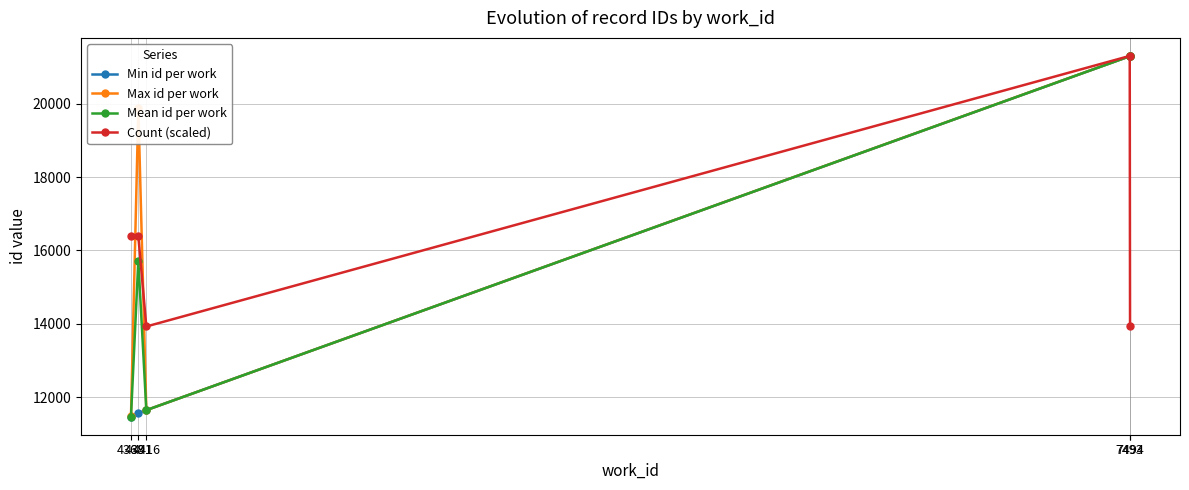

Which series has the largest total across all categories?

Max id per work